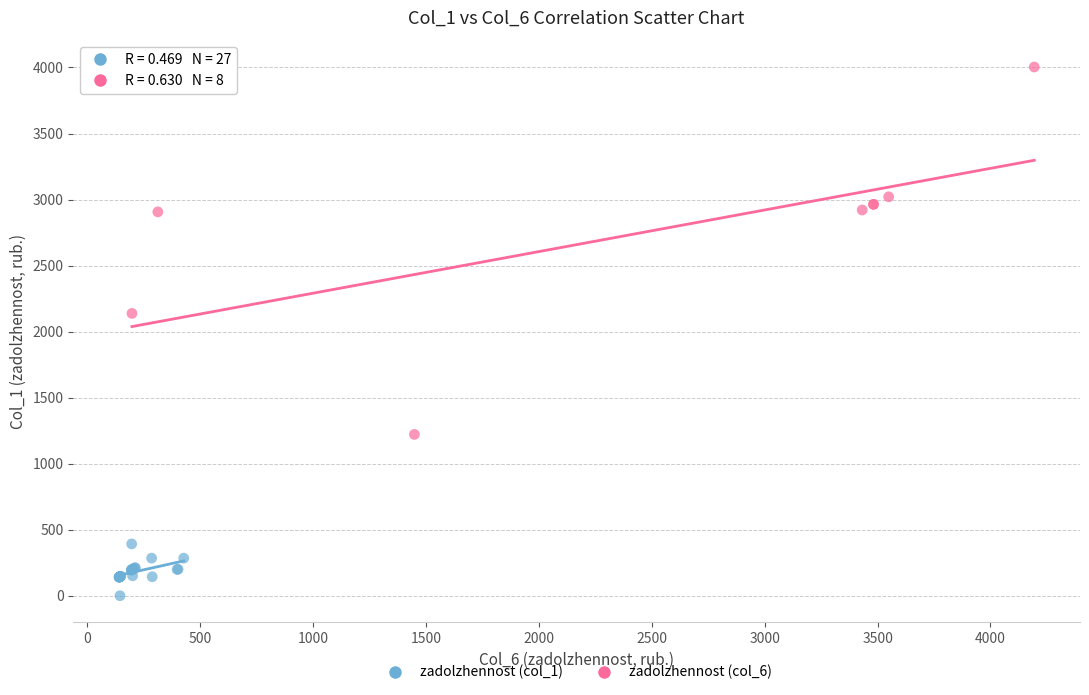

Which series contains the lowest Y value?

zadolzhennost (col_1)